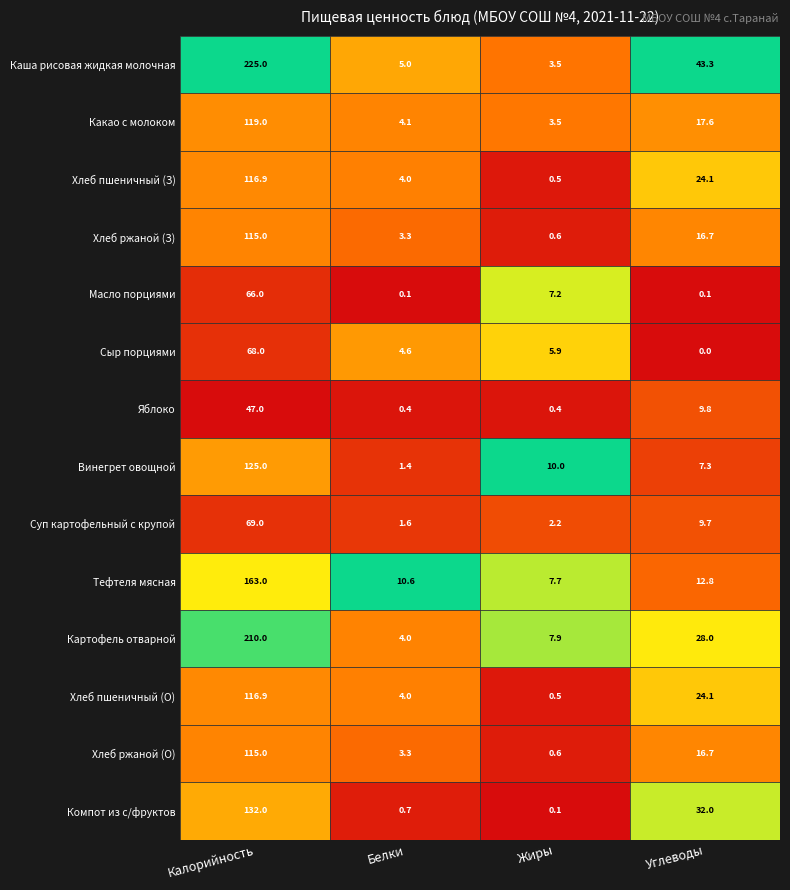

Is the value of Масло порциями at Углеводы greater than the value of Хлеб пшеничный (З) at Углеводы?

No